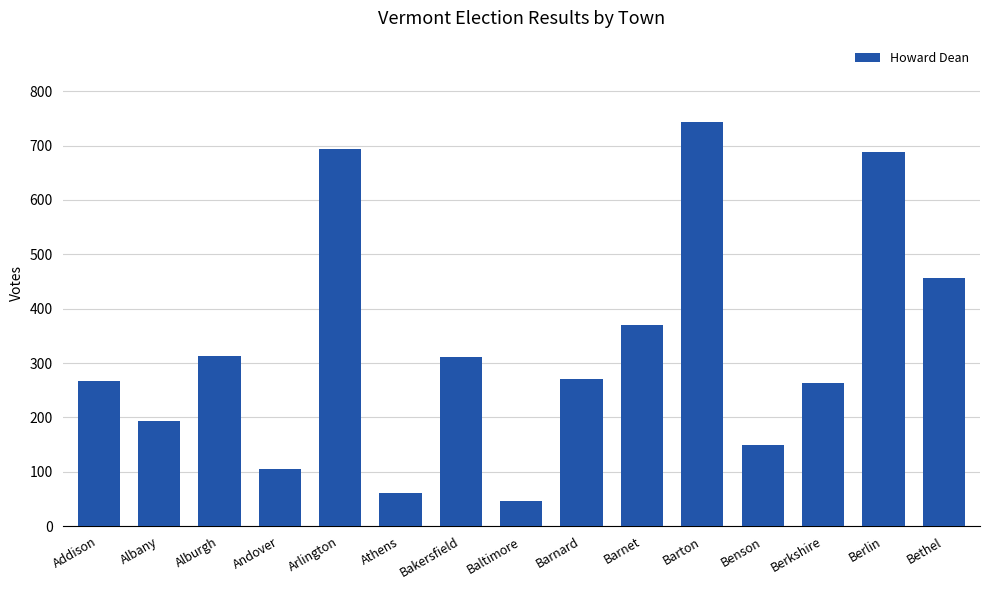

What is the difference between the maximum and minimum values?

697